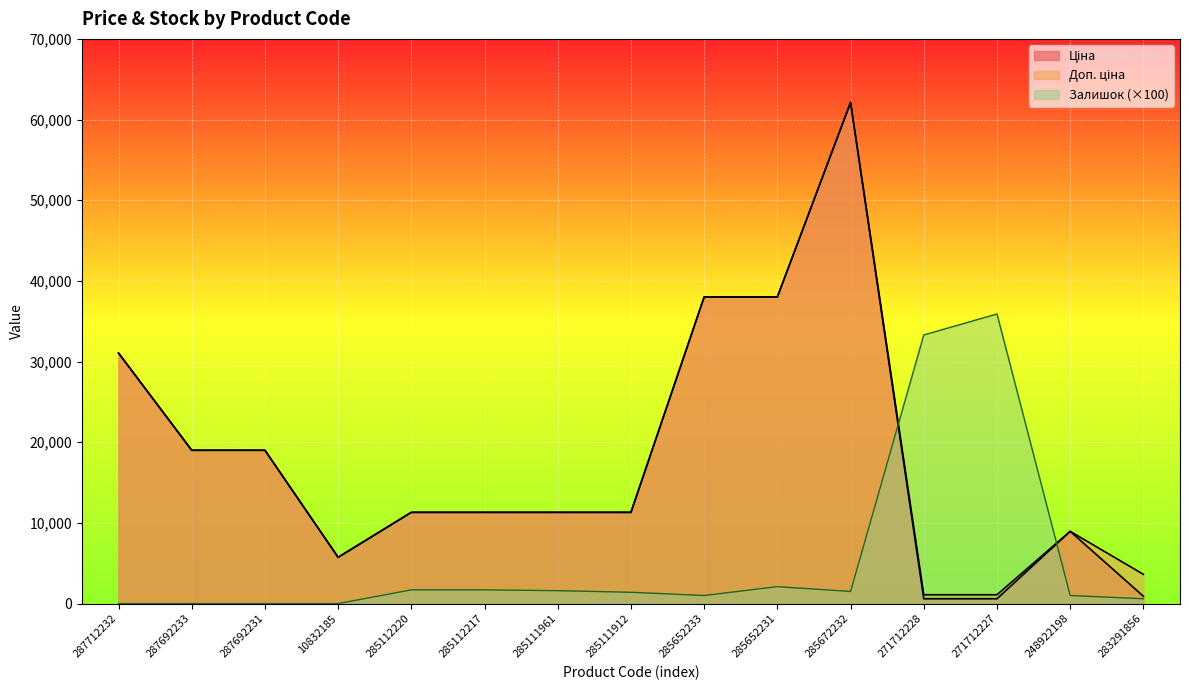

Where does the Ціна series first go above 11312?

287712232